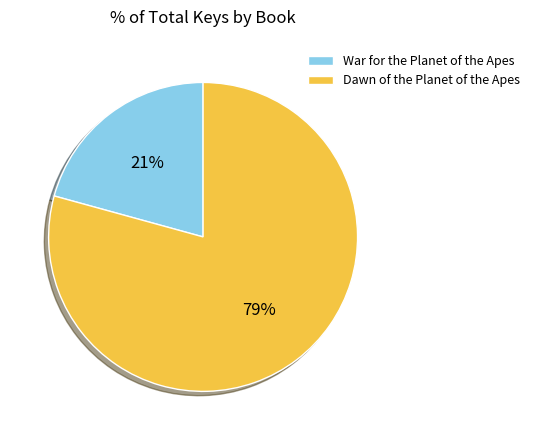

What percentage is the Dawn of the Planet of the Apes slice, to the nearest percent?

79%